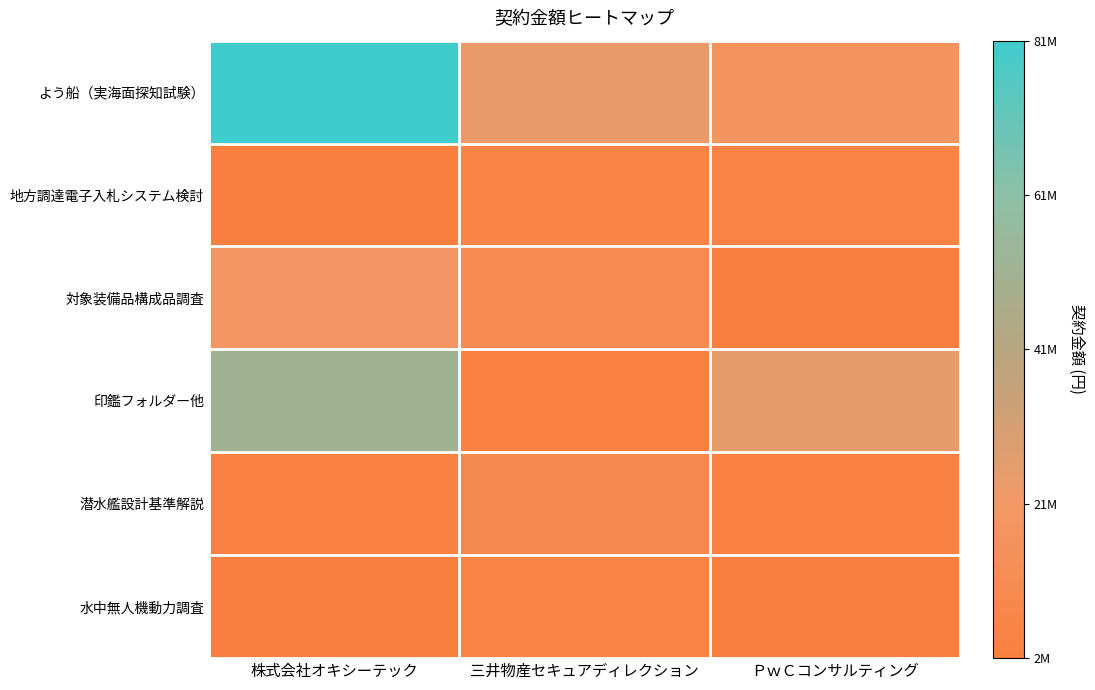

Reading left to right, what are all the values shown in this chart?

よう船（実海面探知試験）: 株式会社オキシーテック=80630000	三井物産セキュアディレクション=24200000	ＰｗＣコンサルティング=17380000
地方調達電子入札システム検討: 株式会社オキシーテック=1921970	三井物産セキュアディレクション=5720000	ＰｗＣコンサルティング=5060000
対象装備品構成品調査: 株式会社オキシーテック=20680000	三井物産セキュアディレクション=11000000	ＰｗＣコンサルティング=1735194
印鑑フォルダー他: 株式会社オキシーテック=51337880	三井物産セキュアディレクション=3300000	ＰｗＣコンサルティング=24700000
潜水艦設計基準解説: 株式会社オキシーテック=4123055	三井物産セキュアディレクション=9900000	ＰｗＣコンサルティング=3300000
水中無人機動力調査: 株式会社オキシーテック=1921970	三井物産セキュアディレクション=5060000	ＰｗＣコンサルティング=1735194